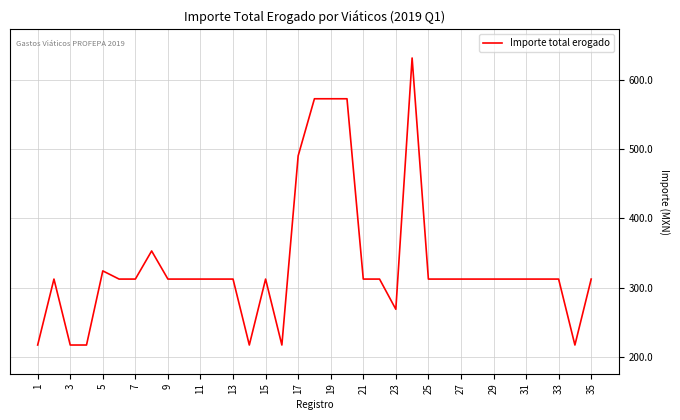

What is the smallest value displayed?

217.5